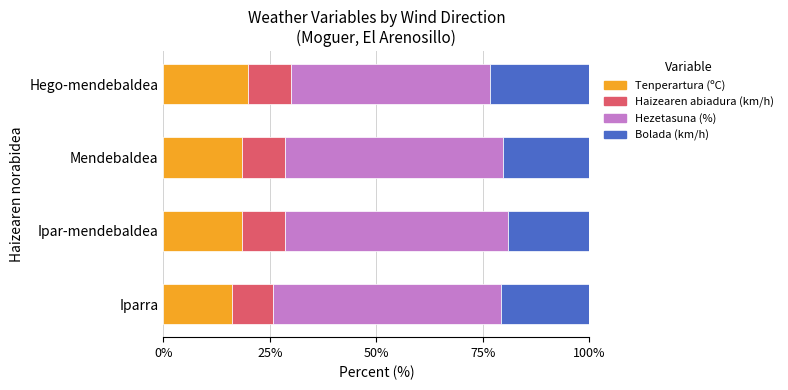

What is the total value across all series at Hego-mendebaldea?

100.0